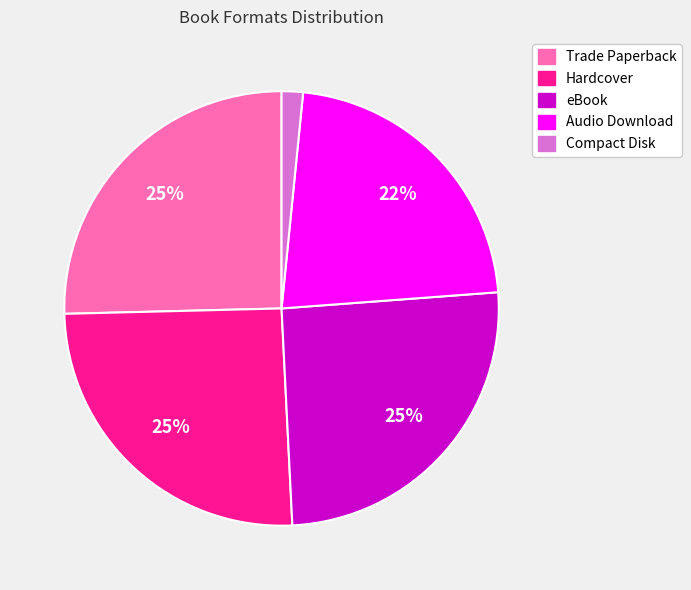

The Trade Paperback slice represents 12% of the pie. True or false?

False